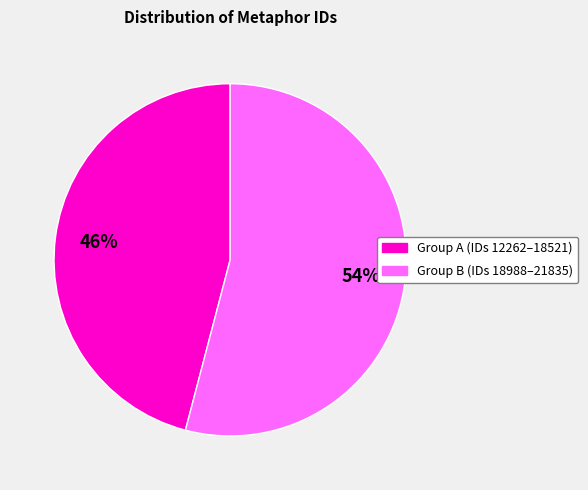

Does any single category account for the majority?

Yes